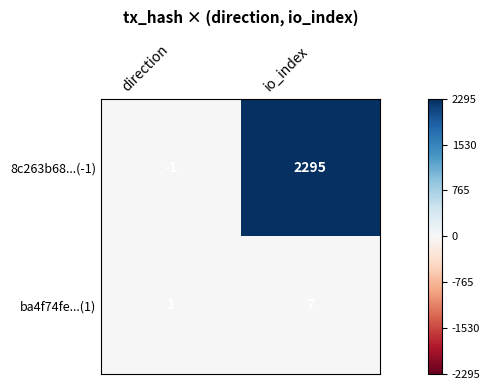

True or false: ba4f74fe...(1) has a value of 1 at direction.

True